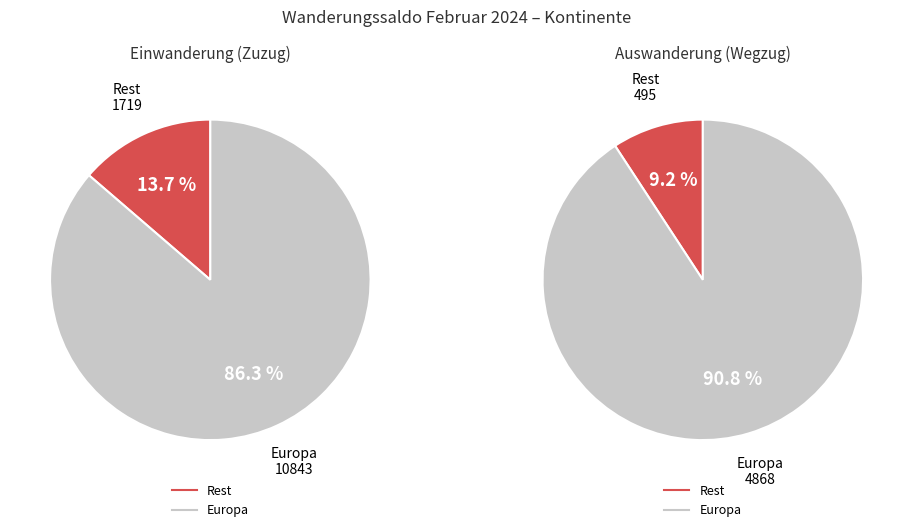

Which series has the widest spread of values?

Einwanderung (Zuzug)